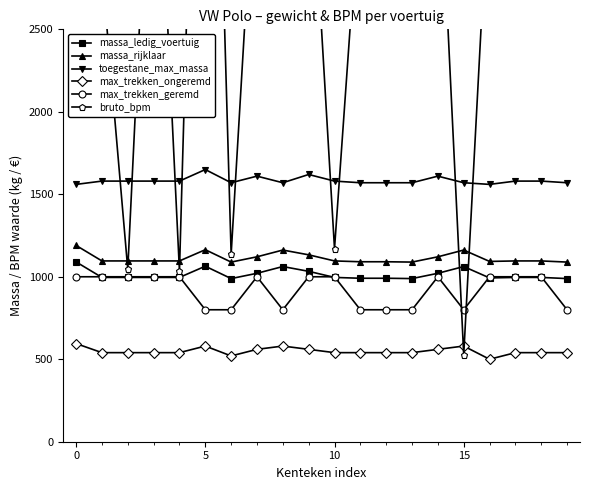

True or false: max_trekken_ongeremd and max_trekken_geremd cross at least once.

False